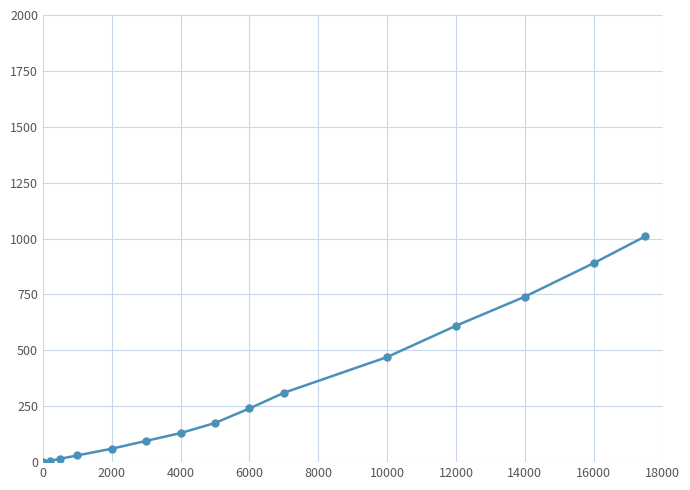

What is the maximum value shown in the chart?

1010